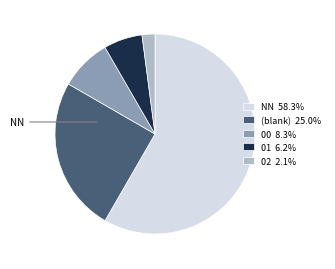

Approximately how many times larger is the value at 00 8.3% compared to (blank) 25.0%?

0.3